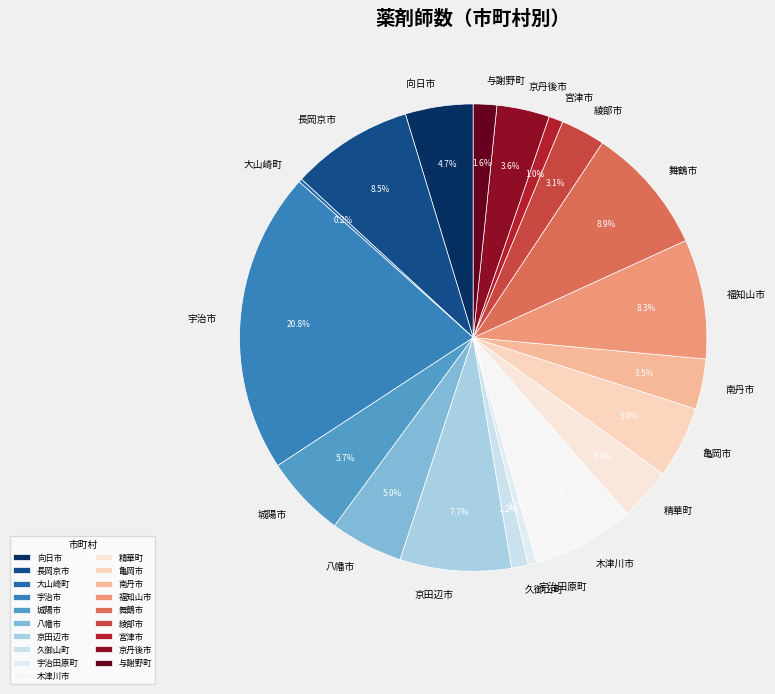

Approximately how many times larger is the value at 木津川市 compared to 宮津市?

7.2